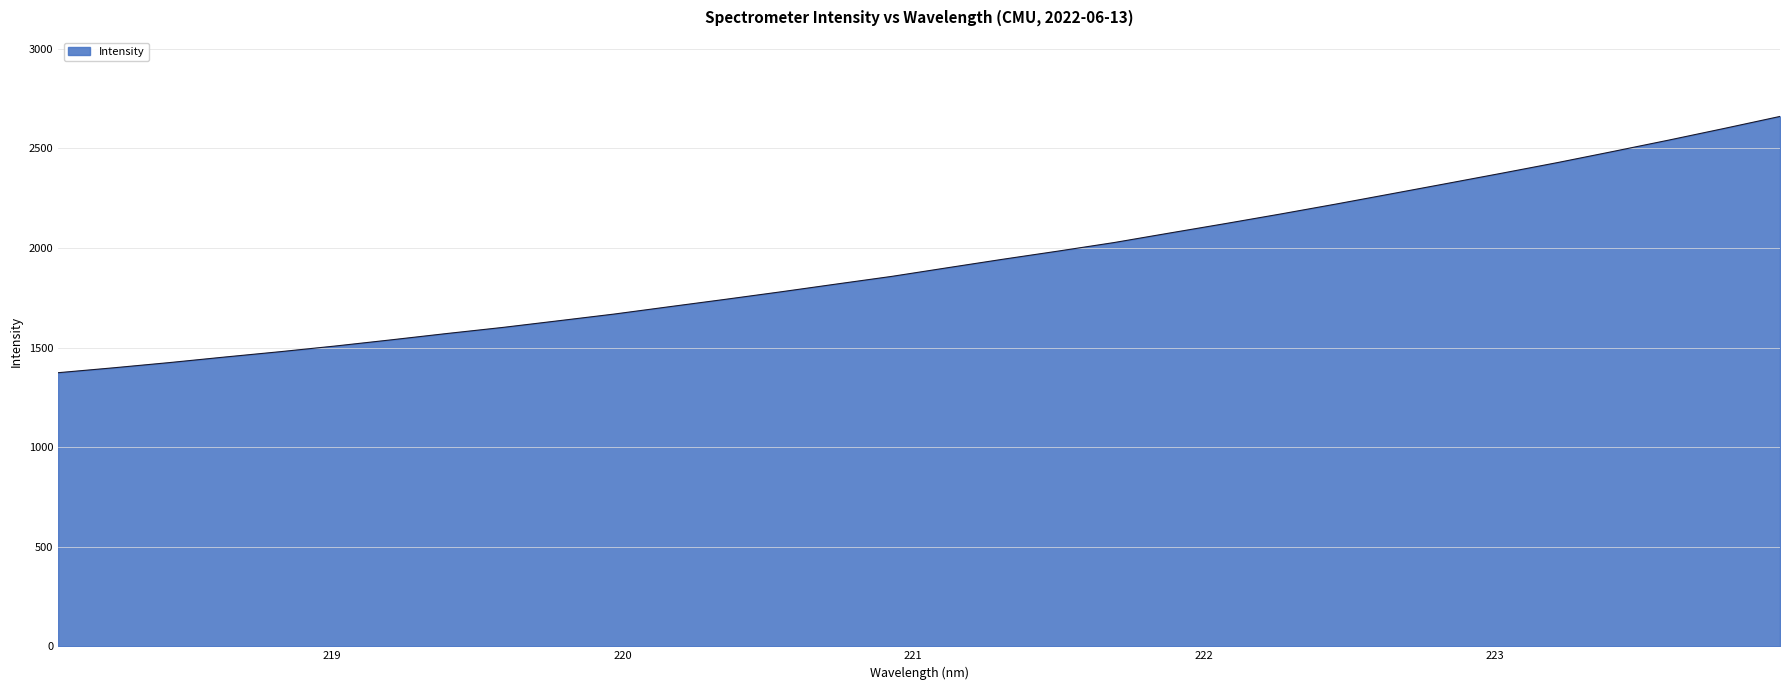

What is the sum of all values?

61674.9